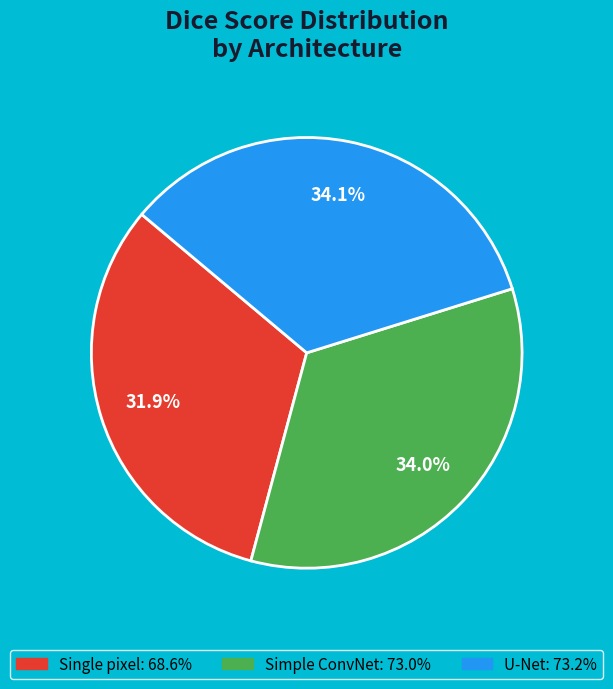

What percentage is the Simple ConvNet slice, to the nearest percent?

34%